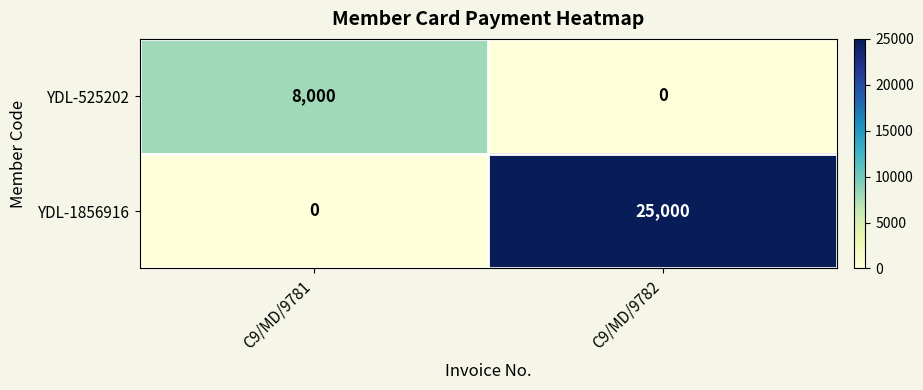

What is the highest value of the YDL-1856916 series?

25000